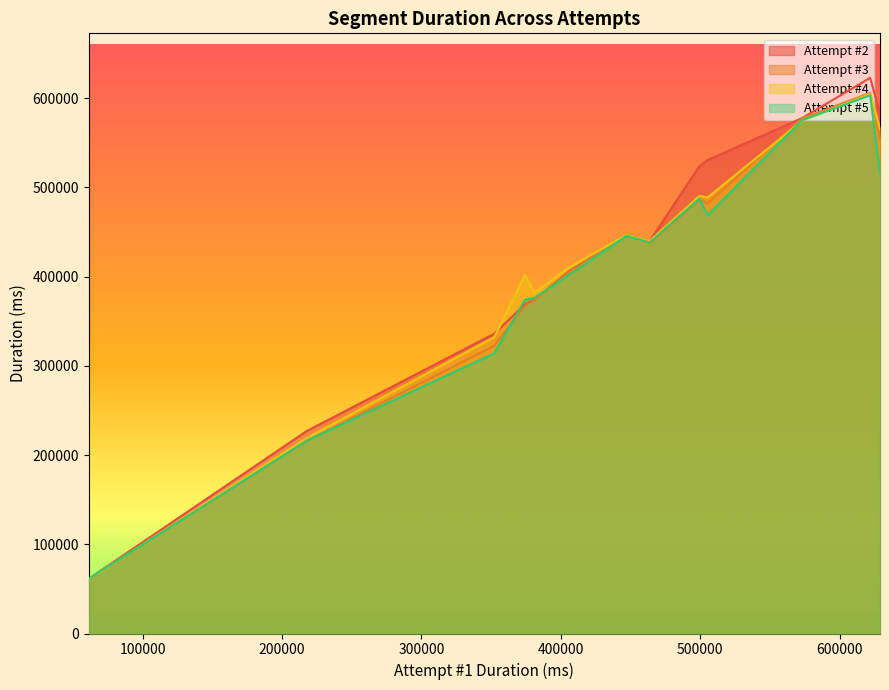

How many lines are shown in the chart?

4